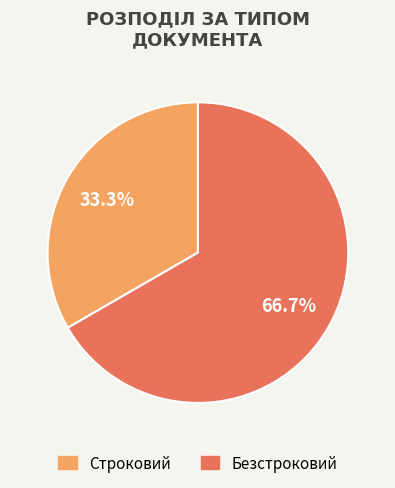

Which category accounts for the majority?

Безстроковий